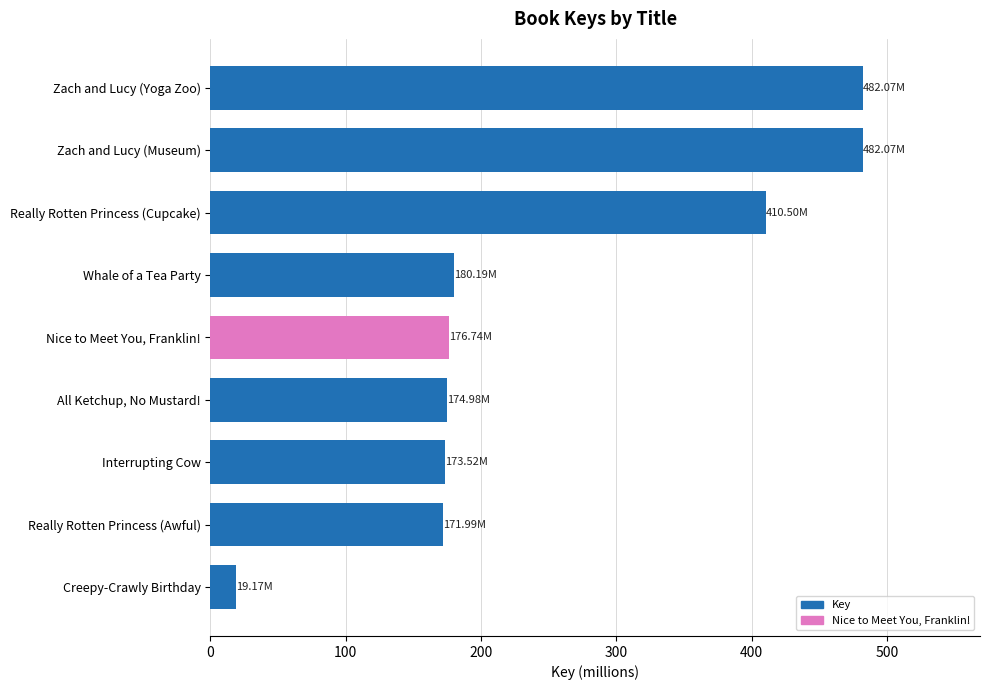

What is the difference between the second highest and minimum values?

462.9